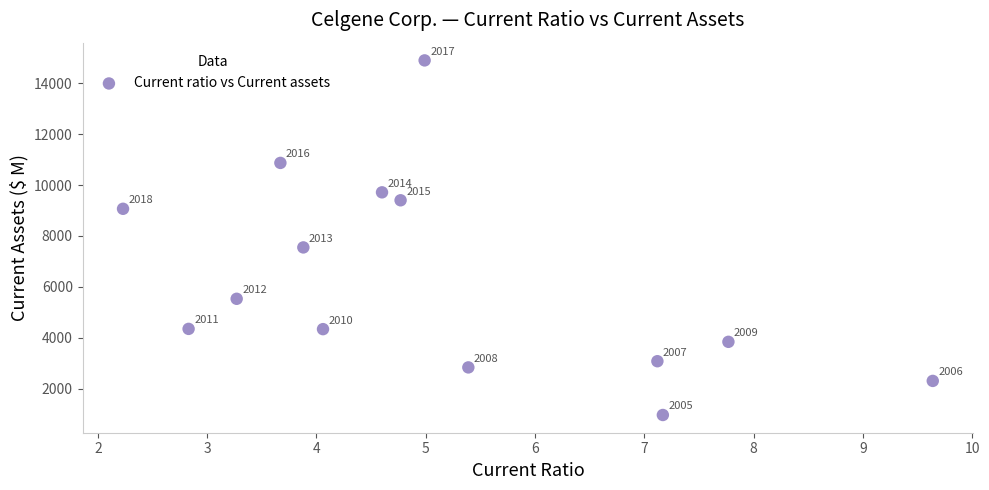

What Y value in the scatter plot is closest to 7932?

7551